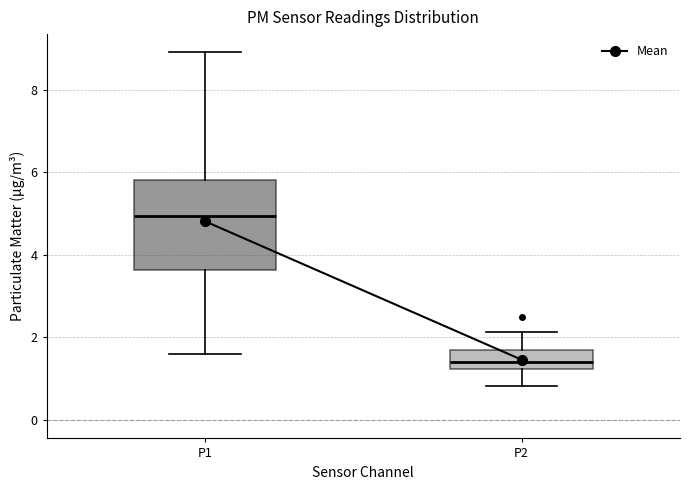

Reading left to right, transcribe this box plot: for each box, give where its median line is, the range the box spans, and where its two whiskers end, as read against the y-axis. The values are not printed on the chart, so give them approximately, as read against the axis.

P1: median 5.0, box 3.6 to 5.8, whiskers 1.6 to 9.0
P2: median 1.4, box 1.2 to 1.6, whiskers 0.8 to 2.2